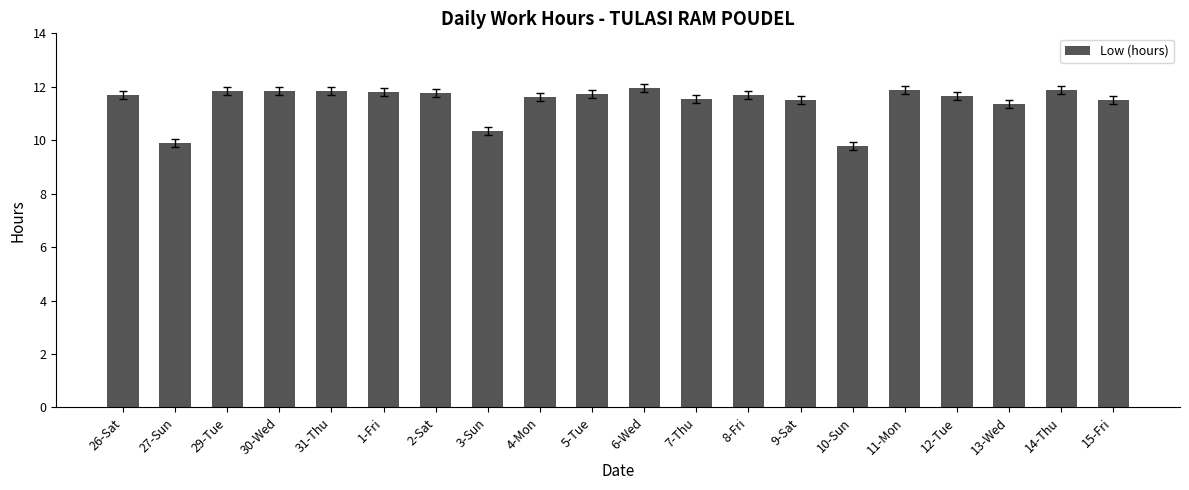

The value at 13-Wed is 11.4. True or false?

True